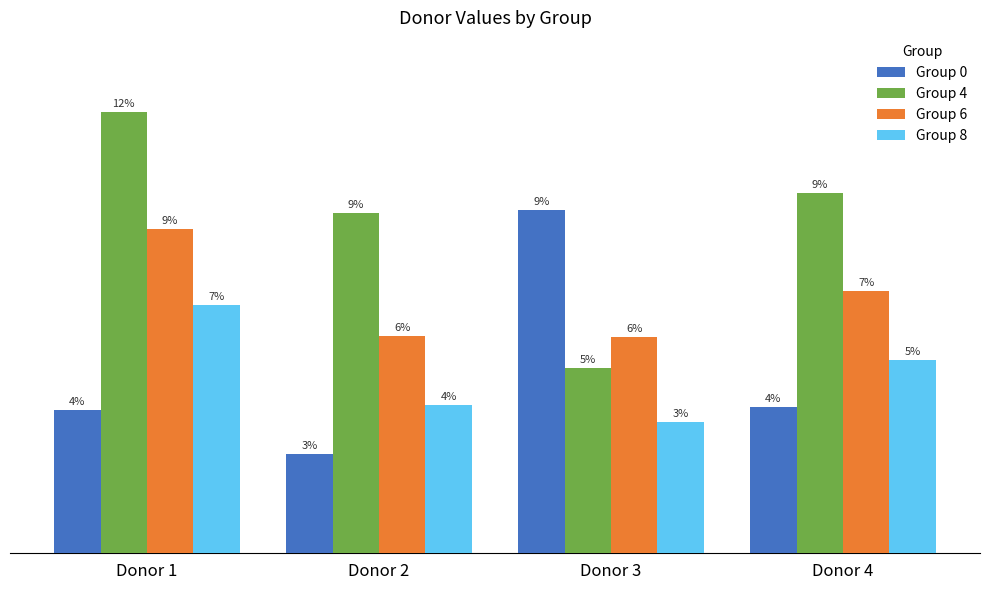

At which label does Group 4 reach its minimum?

Donor 3